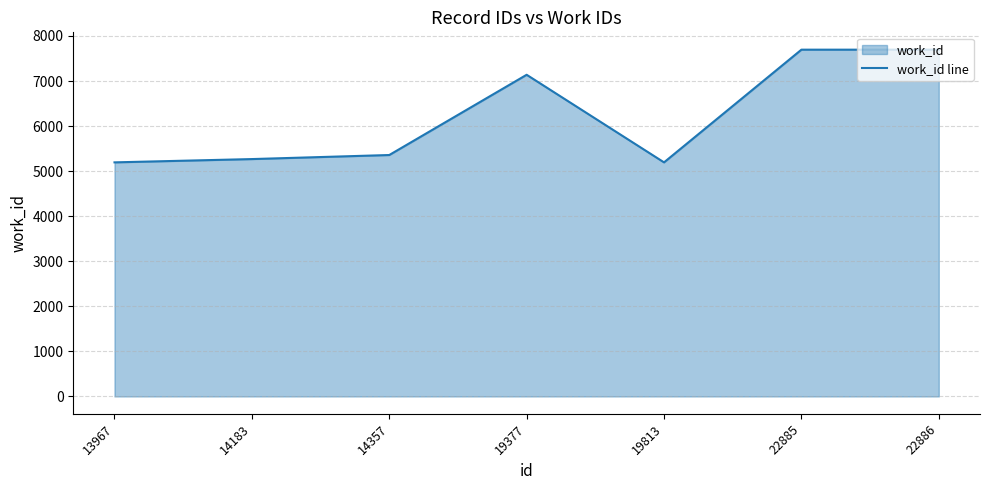

At which label does the data first exceed 5358?

19377